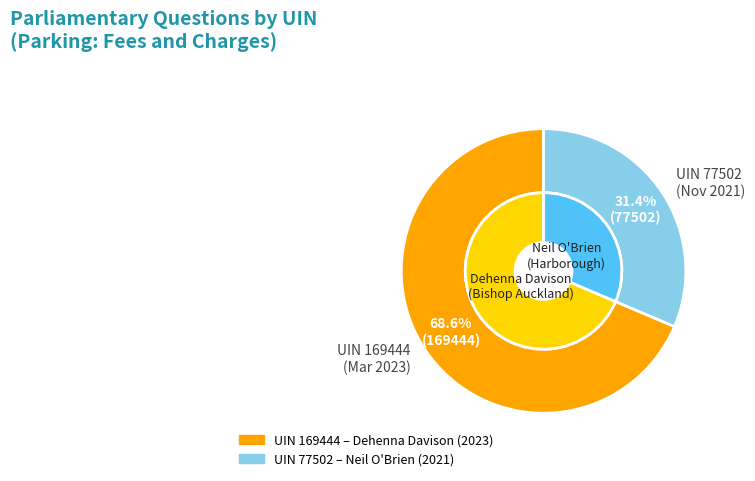

Is Daisy Cooper - 169444 (Parking: Fees and Charges, 2023) the majority of the pie?

Yes